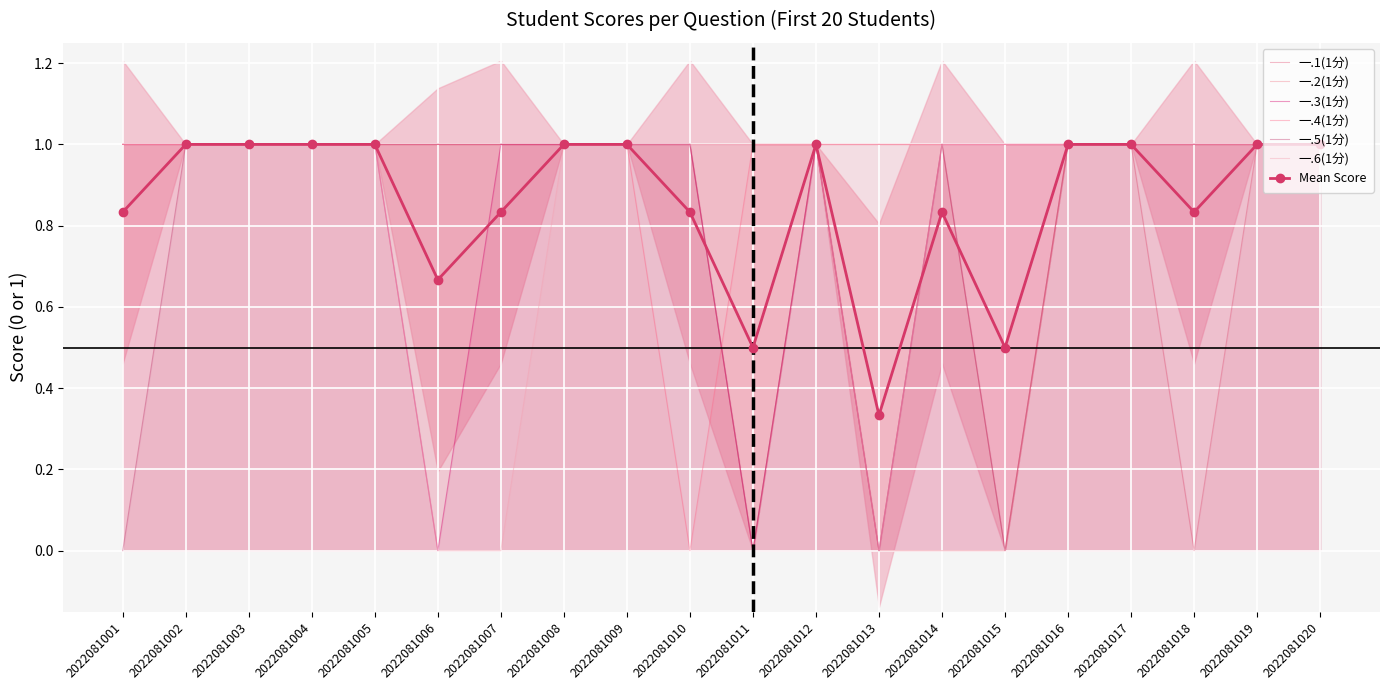

Reading right to left, list all the values displayed in this chart.

一.1(1分): 1	1	0	1	1	0	1	1	1	1	1	1	1	1	1	1	1	1	1	1
一.2(1分): 1	1	1	1	1	0	0	0	1	0	1	1	1	1	1	1	1	1	1	1
一.3(1分): 1	1	1	1	1	1	1	0	1	0	1	1	1	1	0	1	1	1	1	1
一.4(1分): 1	1	1	1	1	1	1	1	1	1	0	1	1	1	1	1	1	1	1	1
一.5(1分): 1	1	1	1	1	0	1	0	1	0	1	1	1	1	1	1	1	1	1	0
一.6(1分): 1	1	1	1	1	1	1	0	1	1	1	1	1	0	0	1	1	1	1	1